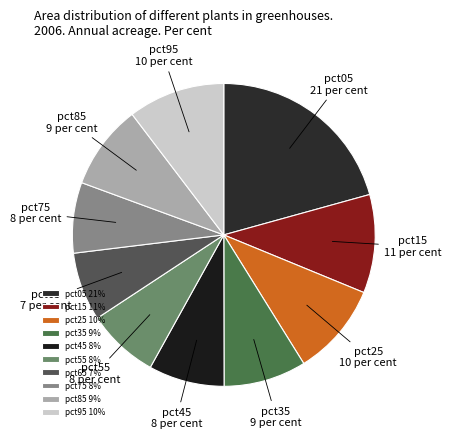

Is the sum of pct45 and pct75 greater than half?

No